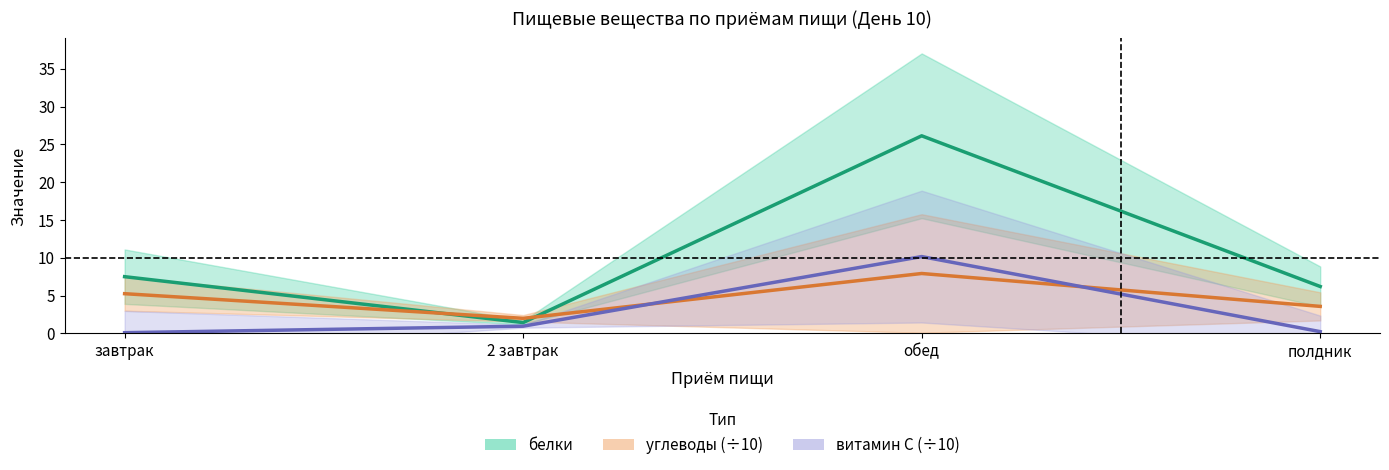

What is the difference between the углеводы (÷10) values at 2 завтрак and полдник?

1.6